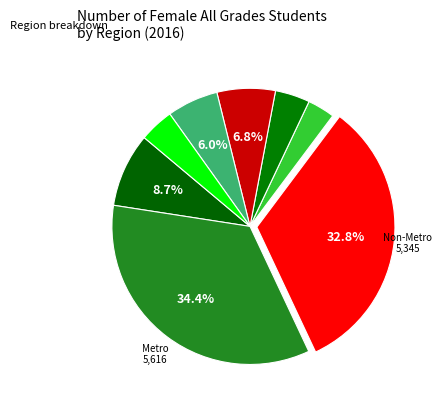

Count the number of slices in the pie.

8